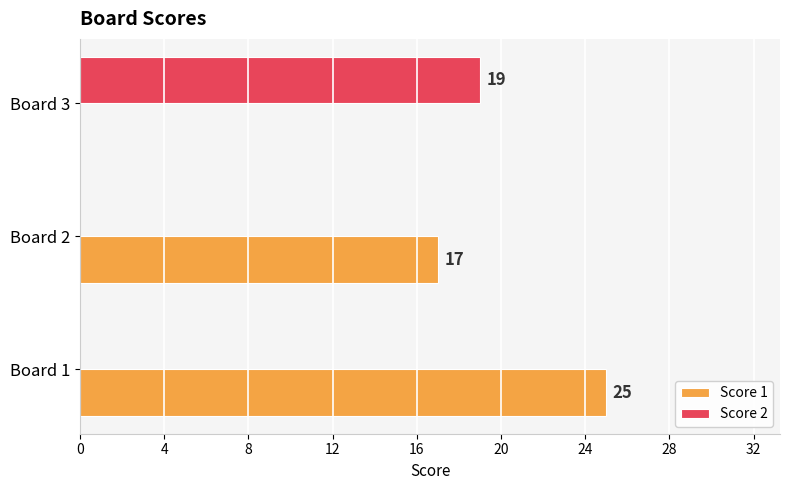

How many data points in Score 2 are above 0?

1